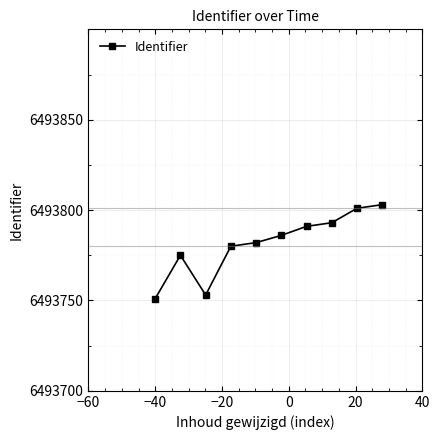

Count the number of categories in the chart.

10